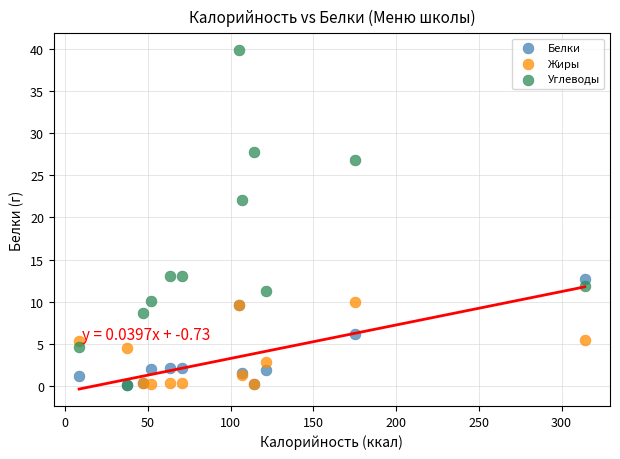

Across all series, what Y value is closest to 19?

22.1